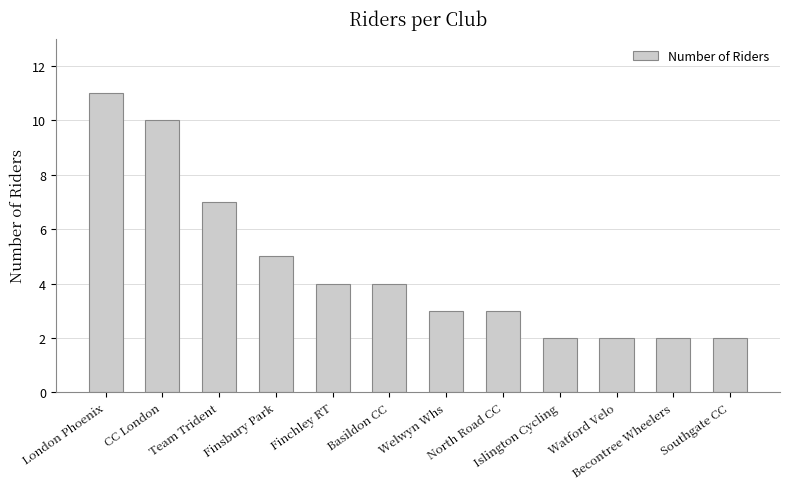

Count the number of data series in this chart.

1